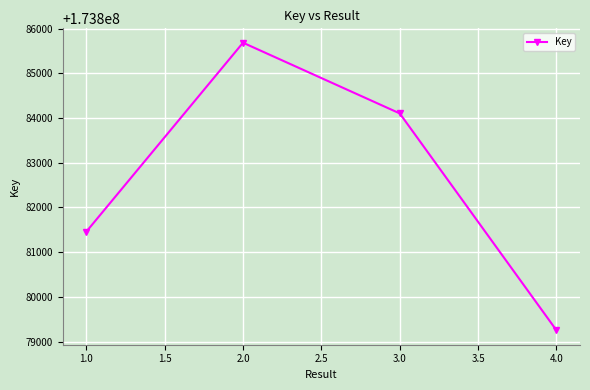

What is the greatest value displayed?

173885686